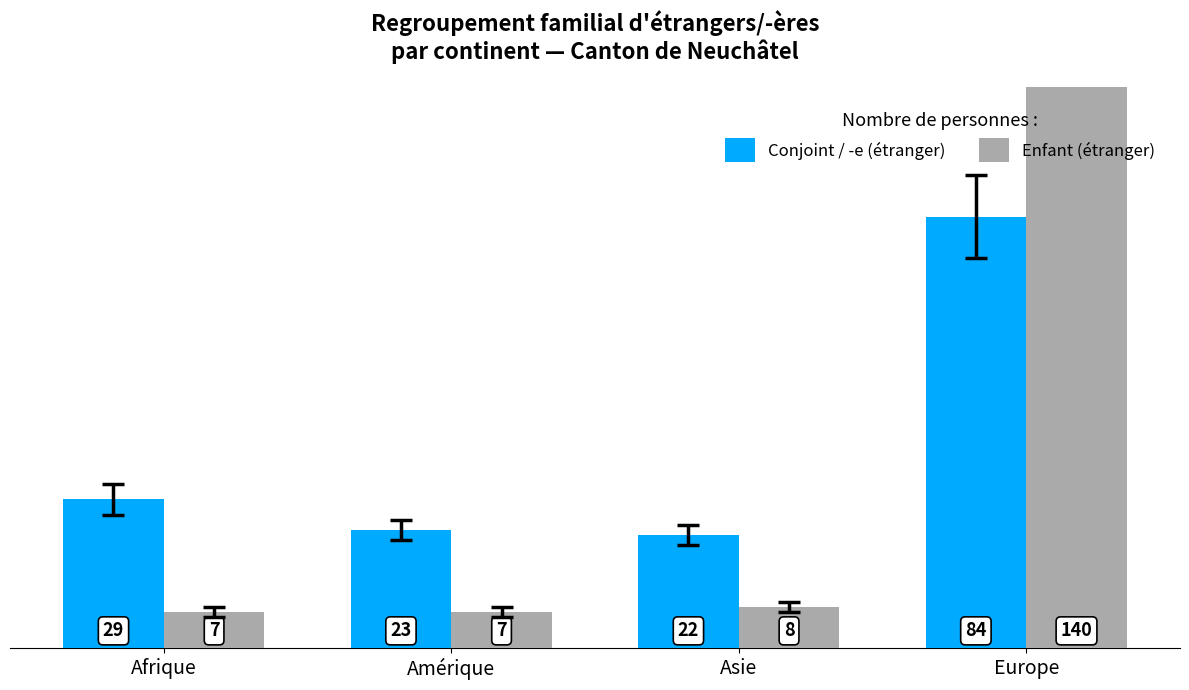

At how many categories does at least one series exceed 14?

4